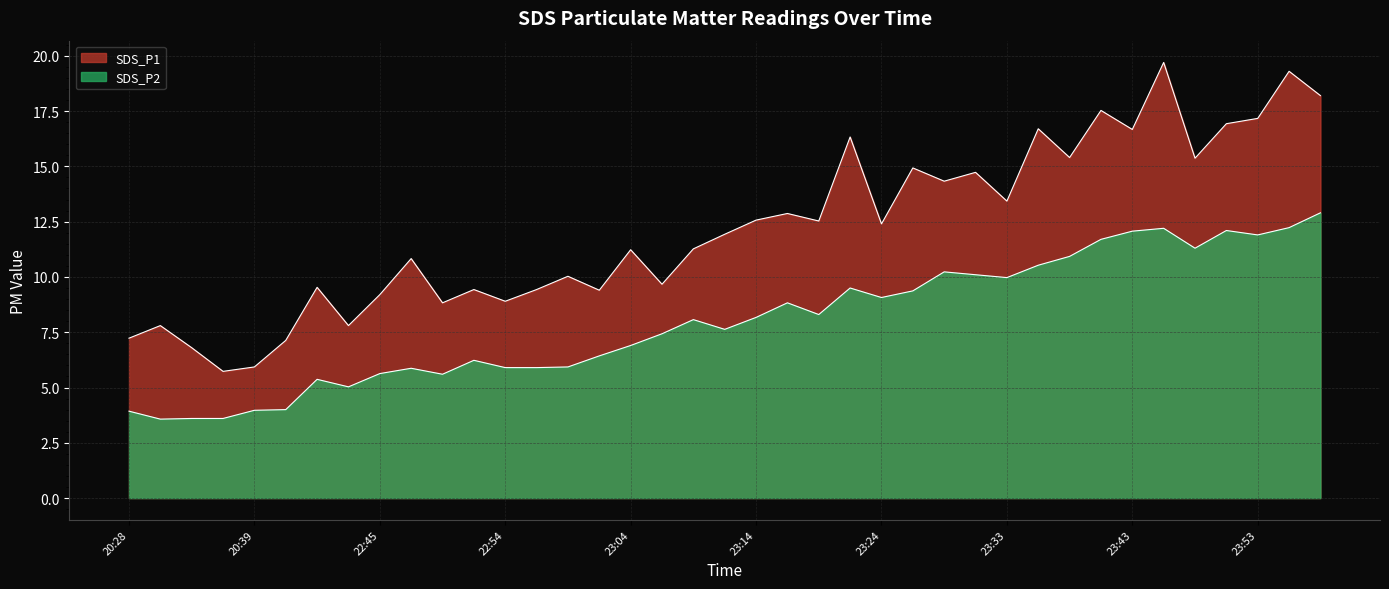

What is the difference between the highest and lowest values at 20:31?

4.2